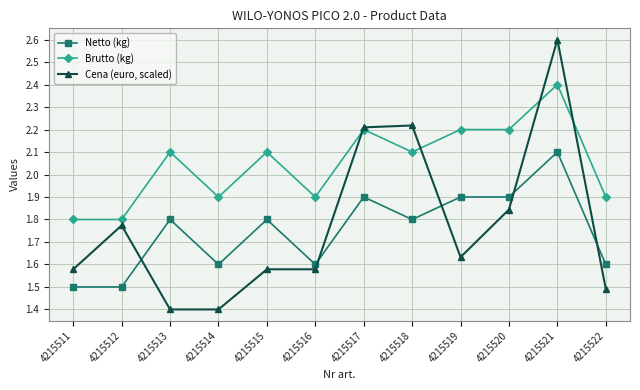

True or false: Netto (kg) has more than 1 points higher than both neighbors.

True